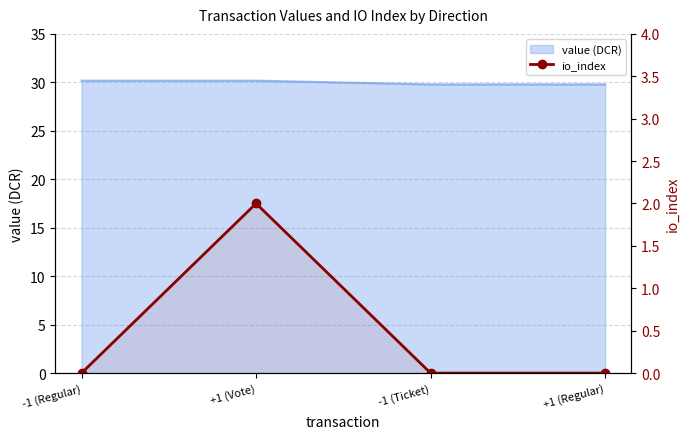

The value at +1 (Vote) is 1. True or false?

False